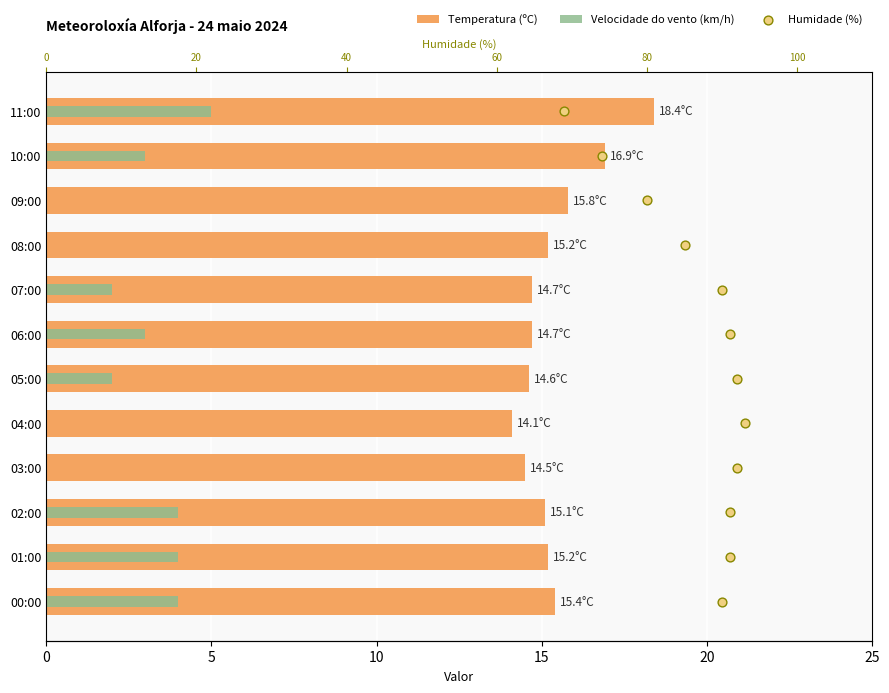

At how many categories does at least one series exceed 0?

12